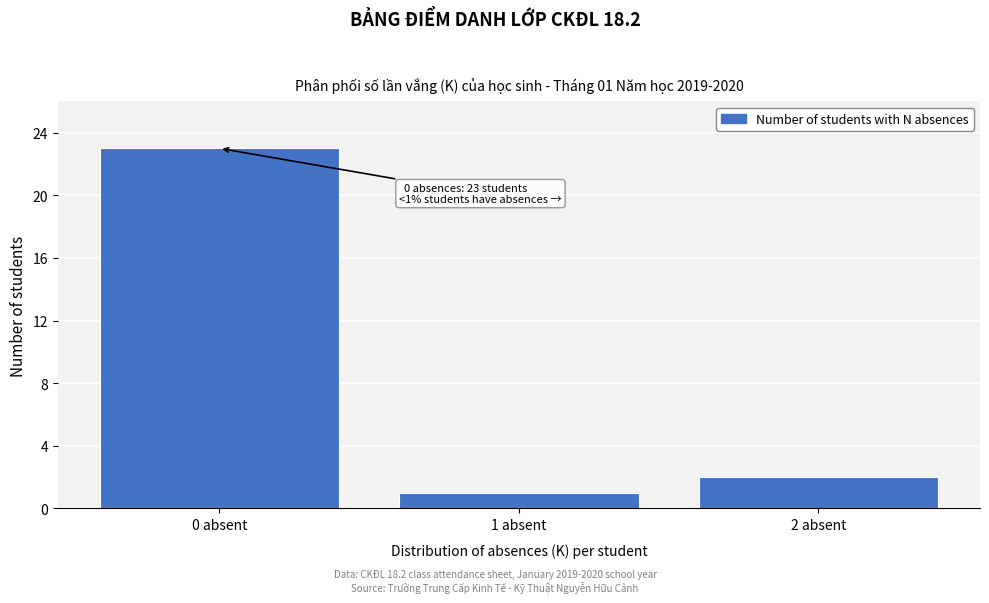

Reading right to left, extract all data points from this chart.

2	1	23